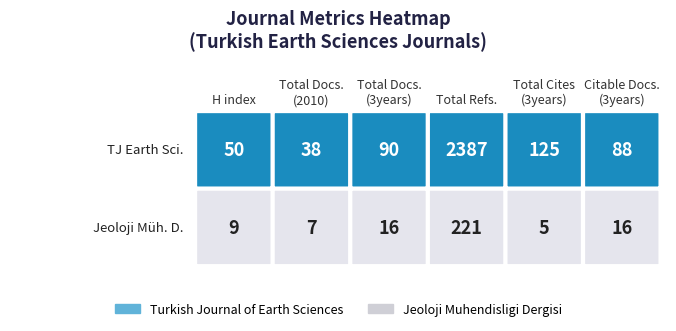

Which has a higher value, Total Docs. (3years) or Total Docs. (2010)?

Total Docs. (3years)